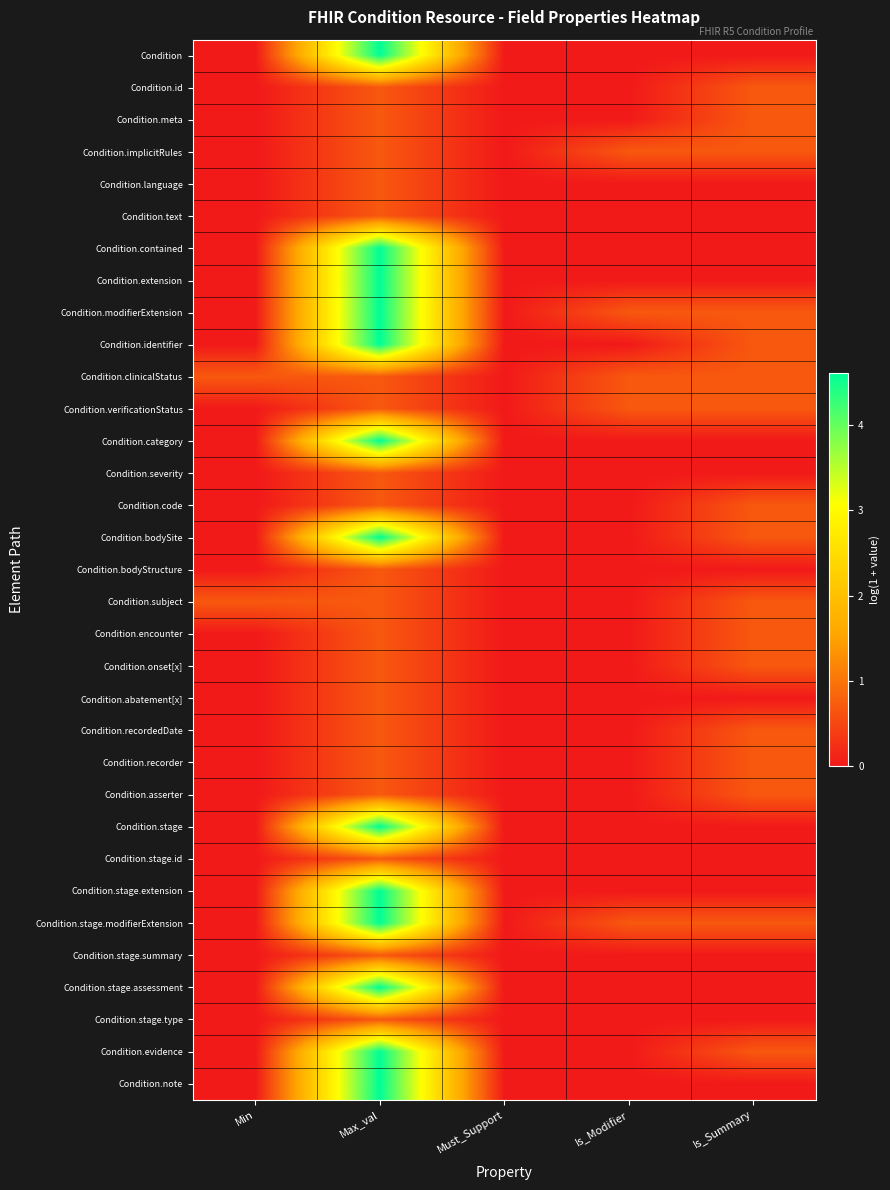

Reading left to right, extract all data points from this chart.

Condition: Min=0.0	Max_val=4.6	Must_Support=0.0	Is_Modifier=0.0	Is_Summary=0.0
Condition.id: Min=0.0	Max_val=0.7	Must_Support=0.0	Is_Modifier=0.0	Is_Summary=0.7
Condition.meta: Min=0.0	Max_val=0.7	Must_Support=0.0	Is_Modifier=0.0	Is_Summary=0.7
Condition.implicitRules: Min=0.0	Max_val=0.7	Must_Support=0.0	Is_Modifier=0.7	Is_Summary=0.7
Condition.language: Min=0.0	Max_val=0.7	Must_Support=0.0	Is_Modifier=0.0	Is_Summary=0.0
Condition.text: Min=0.0	Max_val=0.7	Must_Support=0.0	Is_Modifier=0.0	Is_Summary=0.0
Condition.contained: Min=0.0	Max_val=4.6	Must_Support=0.0	Is_Modifier=0.0	Is_Summary=0.0
Condition.extension: Min=0.0	Max_val=4.6	Must_Support=0.0	Is_Modifier=0.0	Is_Summary=0.0
Condition.modifierExtension: Min=0.0	Max_val=4.6	Must_Support=0.0	Is_Modifier=0.7	Is_Summary=0.7
Condition.identifier: Min=0.0	Max_val=4.6	Must_Support=0.0	Is_Modifier=0.0	Is_Summary=0.7
Condition.clinicalStatus: Min=0.7	Max_val=0.7	Must_Support=0.0	Is_Modifier=0.7	Is_Summary=0.7
Condition.verificationStatus: Min=0.0	Max_val=0.7	Must_Support=0.0	Is_Modifier=0.7	Is_Summary=0.7
Condition.category: Min=0.0	Max_val=4.6	Must_Support=0.0	Is_Modifier=0.0	Is_Summary=0.0
Condition.severity: Min=0.0	Max_val=0.7	Must_Support=0.0	Is_Modifier=0.0	Is_Summary=0.0
Condition.code: Min=0.0	Max_val=0.7	Must_Support=0.0	Is_Modifier=0.0	Is_Summary=0.7
Condition.bodySite: Min=0.0	Max_val=4.6	Must_Support=0.0	Is_Modifier=0.0	Is_Summary=0.7
Condition.bodyStructure: Min=0.0	Max_val=0.7	Must_Support=0.0	Is_Modifier=0.0	Is_Summary=0.0
Condition.subject: Min=0.7	Max_val=0.7	Must_Support=0.0	Is_Modifier=0.0	Is_Summary=0.7
Condition.encounter: Min=0.0	Max_val=0.7	Must_Support=0.0	Is_Modifier=0.0	Is_Summary=0.7
Condition.onset[x]: Min=0.0	Max_val=0.7	Must_Support=0.0	Is_Modifier=0.0	Is_Summary=0.7
Condition.abatement[x]: Min=0.0	Max_val=0.7	Must_Support=0.0	Is_Modifier=0.0	Is_Summary=0.0
Condition.recordedDate: Min=0.0	Max_val=0.7	Must_Support=0.0	Is_Modifier=0.0	Is_Summary=0.7
Condition.recorder: Min=0.0	Max_val=0.7	Must_Support=0.0	Is_Modifier=0.0	Is_Summary=0.7
Condition.asserter: Min=0.0	Max_val=0.7	Must_Support=0.0	Is_Modifier=0.0	Is_Summary=0.7
Condition.stage: Min=0.0	Max_val=4.6	Must_Support=0.0	Is_Modifier=0.0	Is_Summary=0.0
Condition.stage.id: Min=0.0	Max_val=0.7	Must_Support=0.0	Is_Modifier=0.0	Is_Summary=0.0
Condition.stage.extension: Min=0.0	Max_val=4.6	Must_Support=0.0	Is_Modifier=0.0	Is_Summary=0.0
Condition.stage.modifierExtension: Min=0.0	Max_val=4.6	Must_Support=0.0	Is_Modifier=0.7	Is_Summary=0.7
Condition.stage.summary: Min=0.0	Max_val=0.7	Must_Support=0.0	Is_Modifier=0.0	Is_Summary=0.0
Condition.stage.assessment: Min=0.0	Max_val=4.6	Must_Support=0.0	Is_Modifier=0.0	Is_Summary=0.0
Condition.stage.type: Min=0.0	Max_val=0.7	Must_Support=0.0	Is_Modifier=0.0	Is_Summary=0.0
Condition.evidence: Min=0.0	Max_val=4.6	Must_Support=0.0	Is_Modifier=0.0	Is_Summary=0.7
Condition.note: Min=0.0	Max_val=4.6	Must_Support=0.0	Is_Modifier=0.0	Is_Summary=0.0